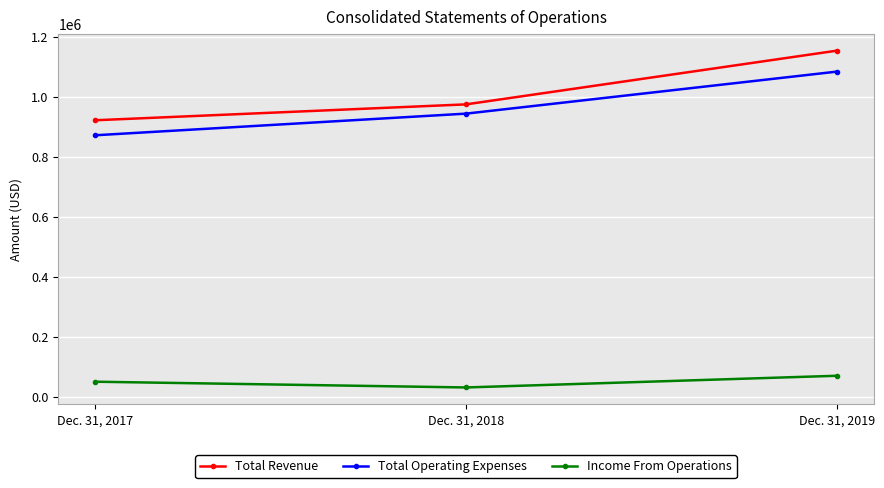

What is the value of the Total Revenue point at the 3rd from the left?

1154179